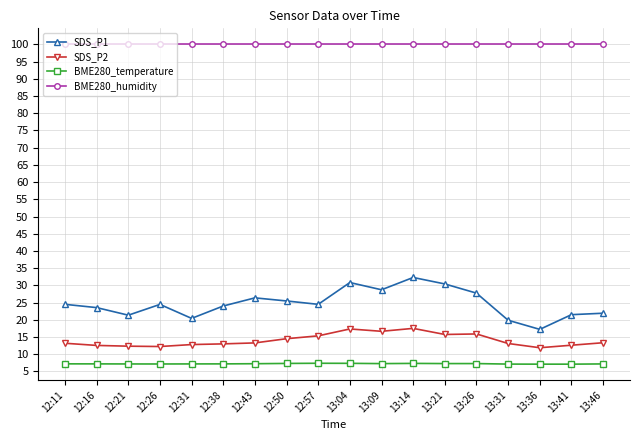

How many lines are shown in the chart?

4